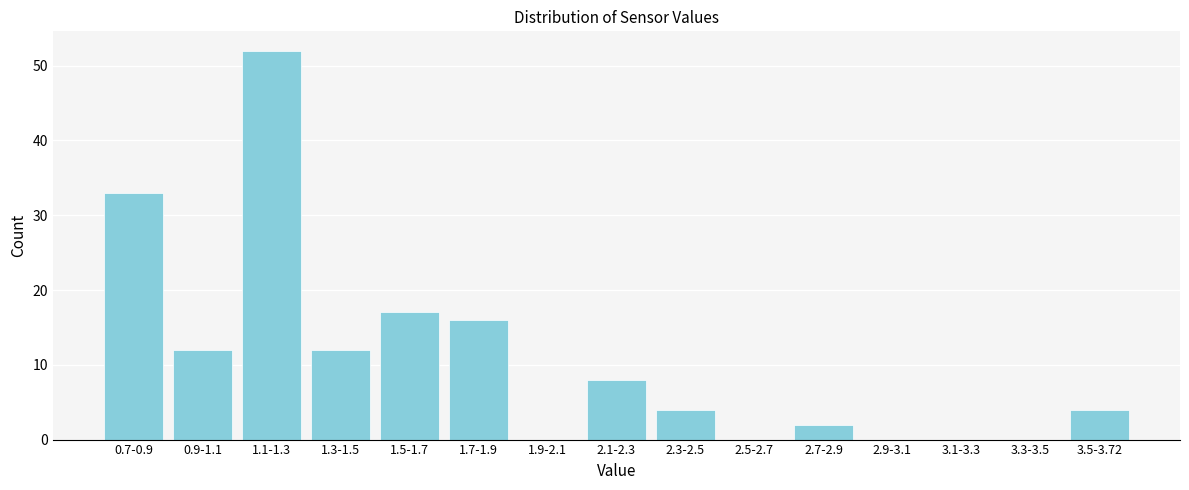

Reading right to left, transcribe all the data shown in this chart.

3.5-3.72=4	3.3-3.5=0	3.1-3.3=0	2.9-3.1=0	2.7-2.9=2	2.5-2.7=0	2.3-2.5=4	2.1-2.3=8	1.9-2.1=0	1.7-1.9=16	1.5-1.7=17	1.3-1.5=12	1.1-1.3=52	0.9-1.1=12	0.7-0.9=33